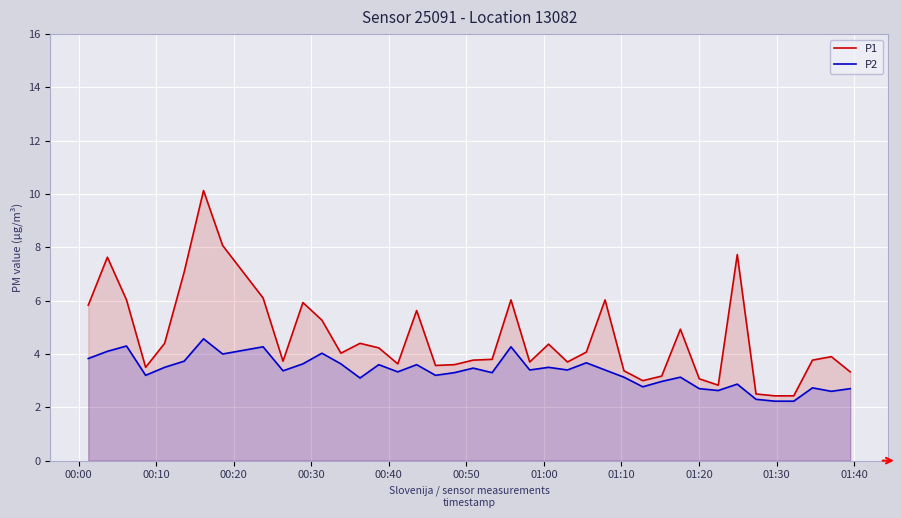

Which series has the largest total across all categories?

P1